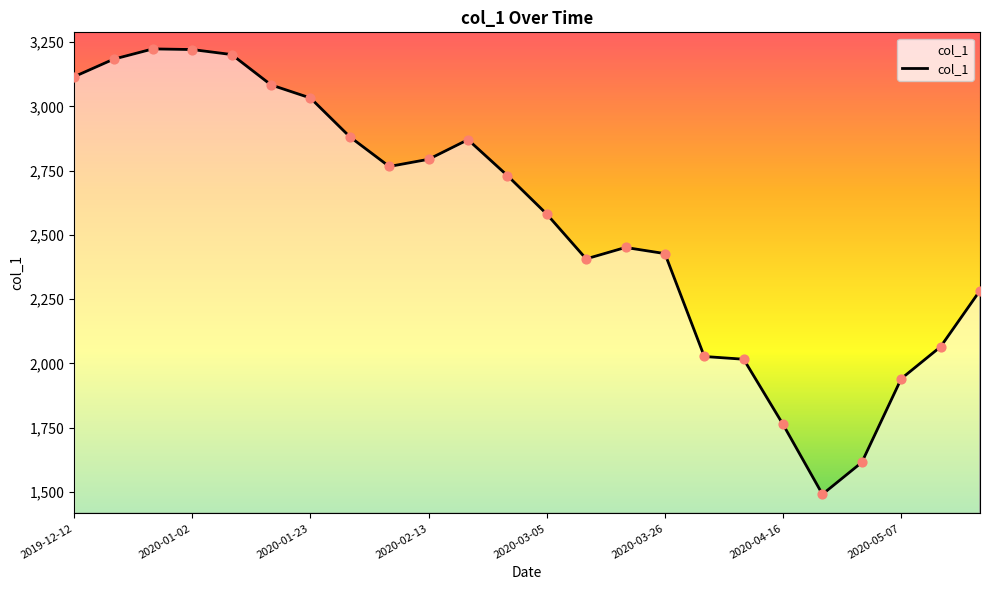

What is the greatest value displayed?

3224.1